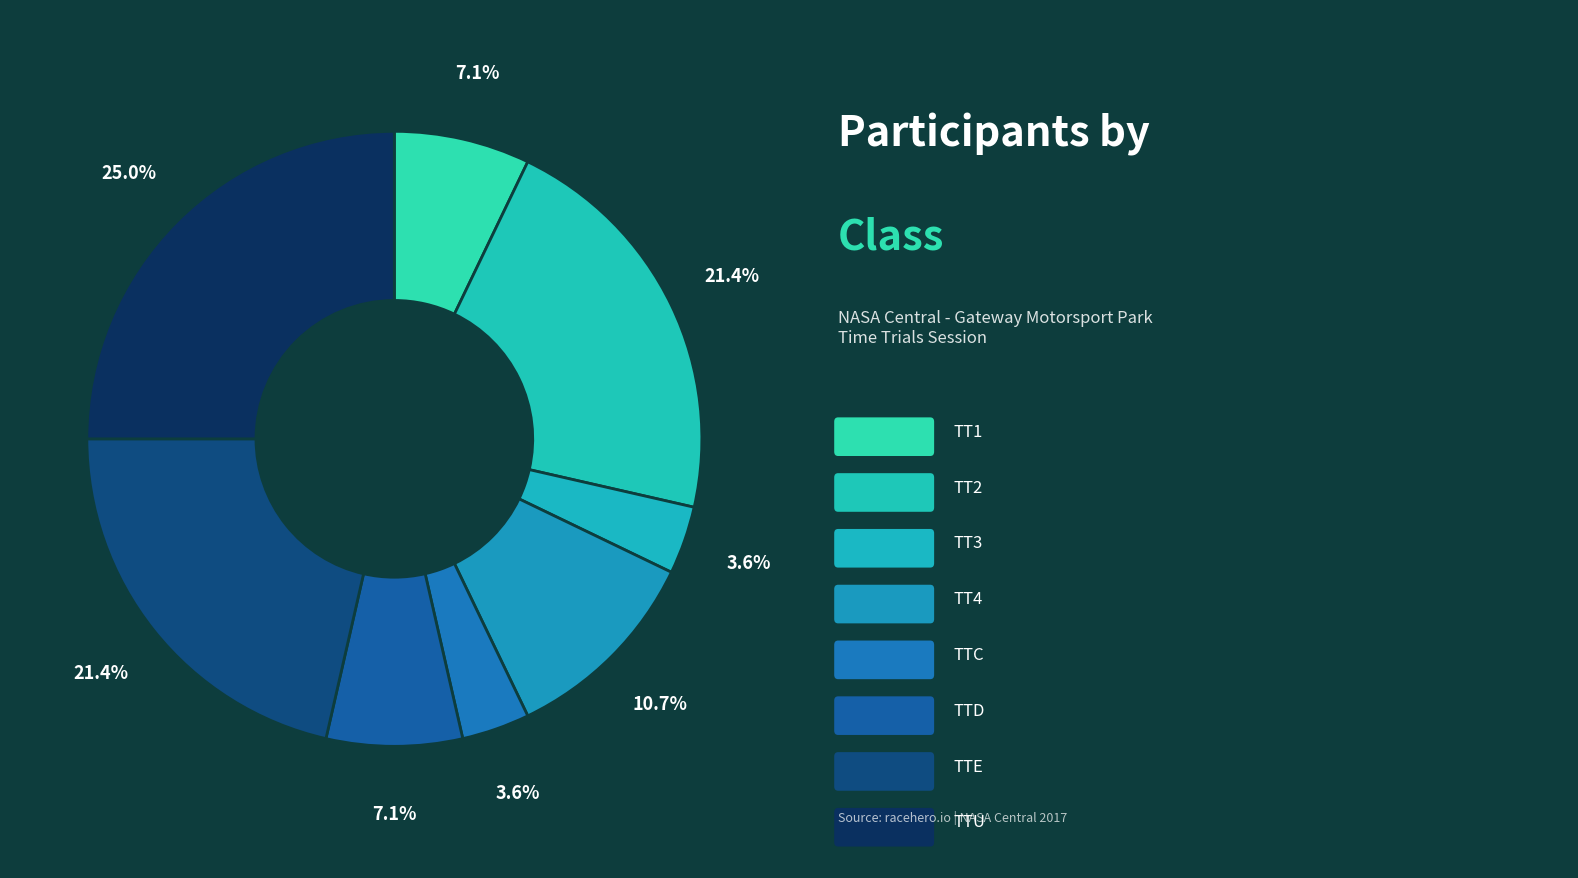

Which category has the biggest portion of the pie?

TTU